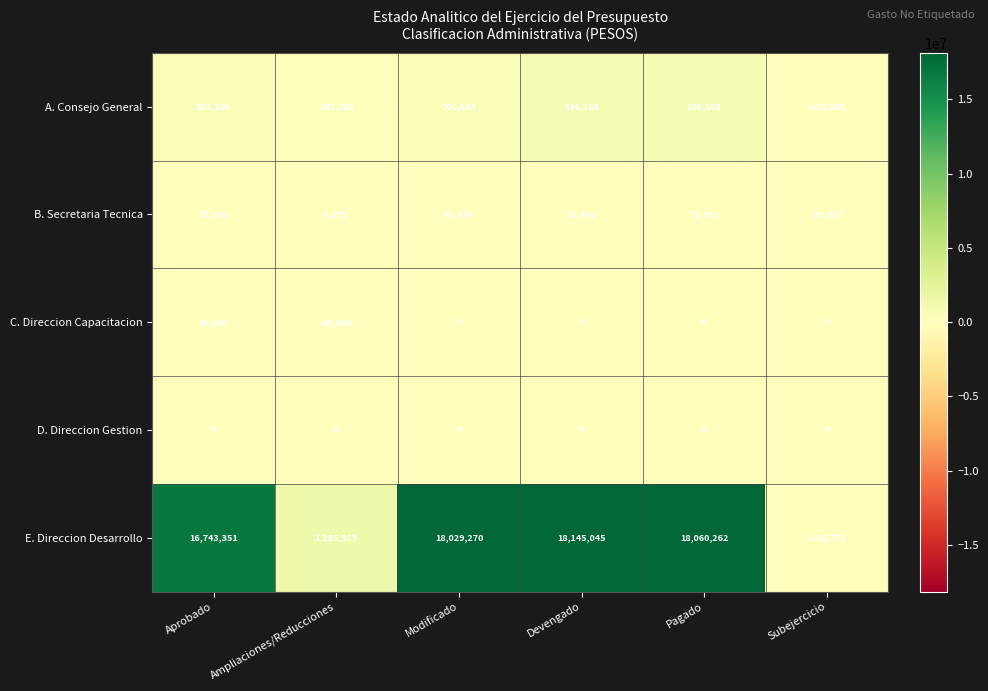

What is the greatest value displayed?

18145045